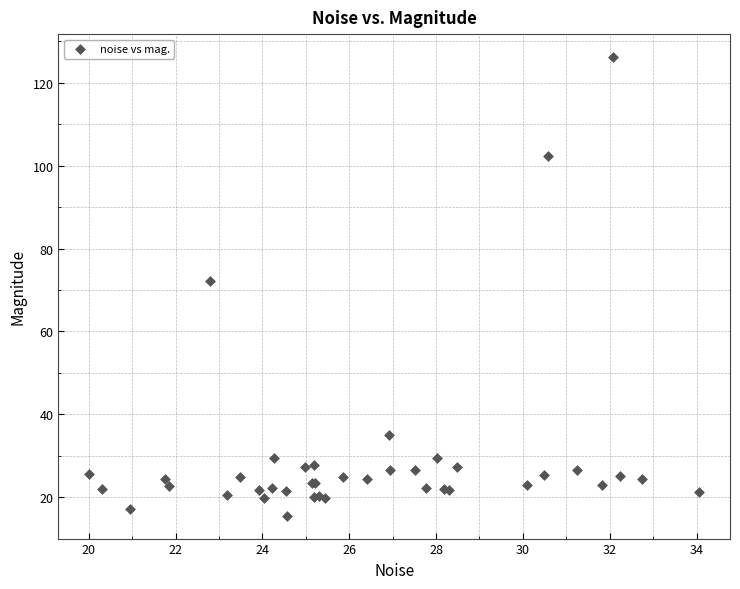

What Y value in the scatter plot is closest to 70?

72.1